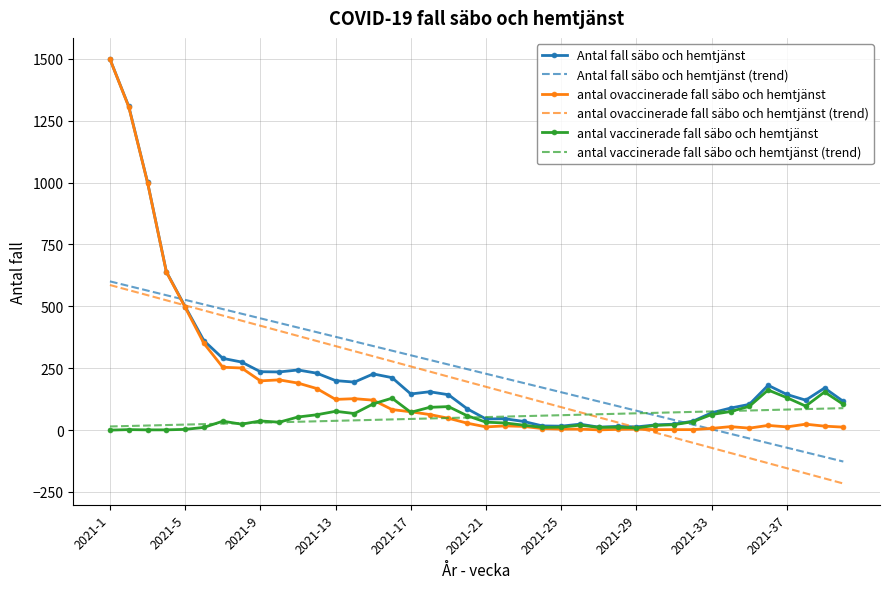

Which series has the widest spread of values?

antal ovaccinerade fall säbo och hemtjänst